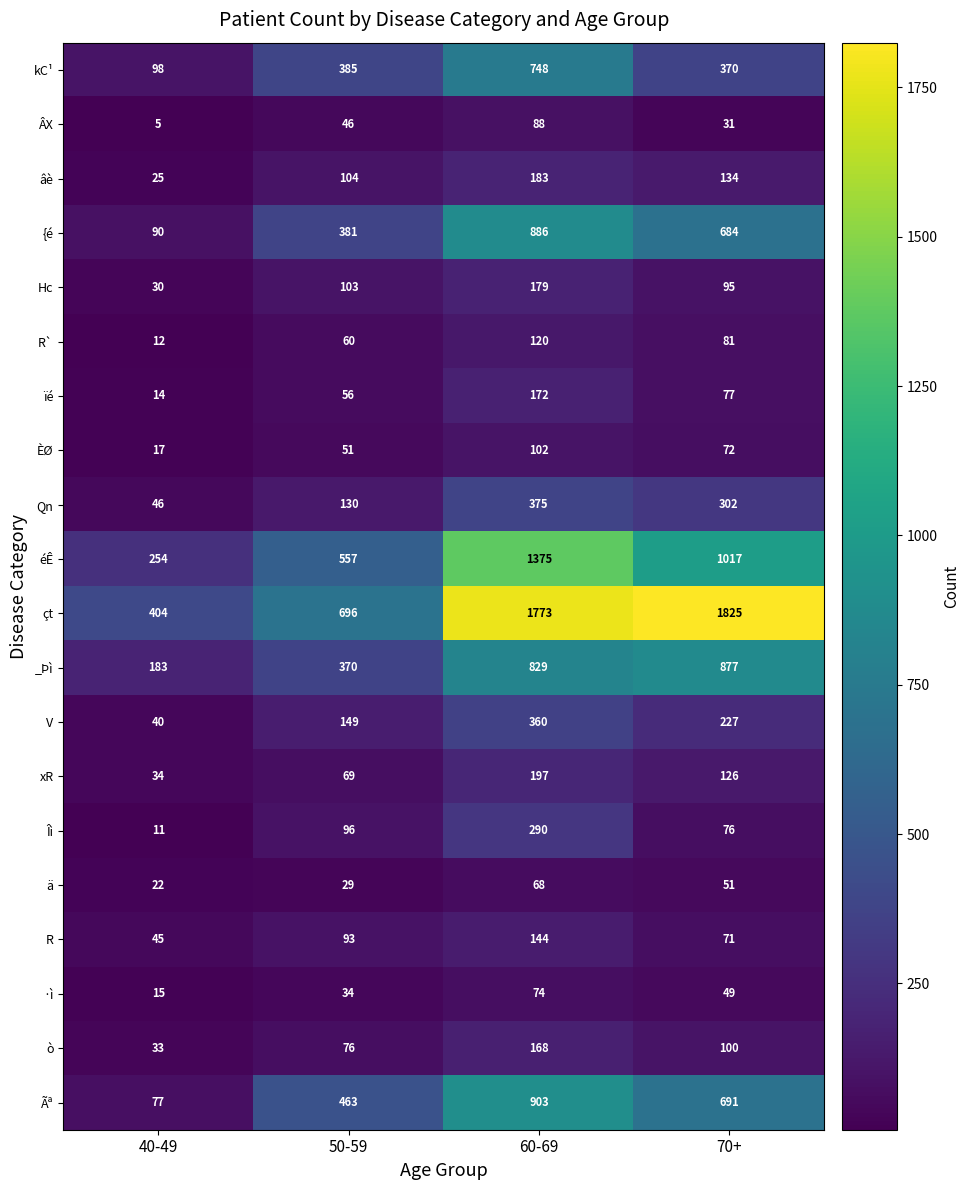

How many Ãª values are between 463 and 903?

3